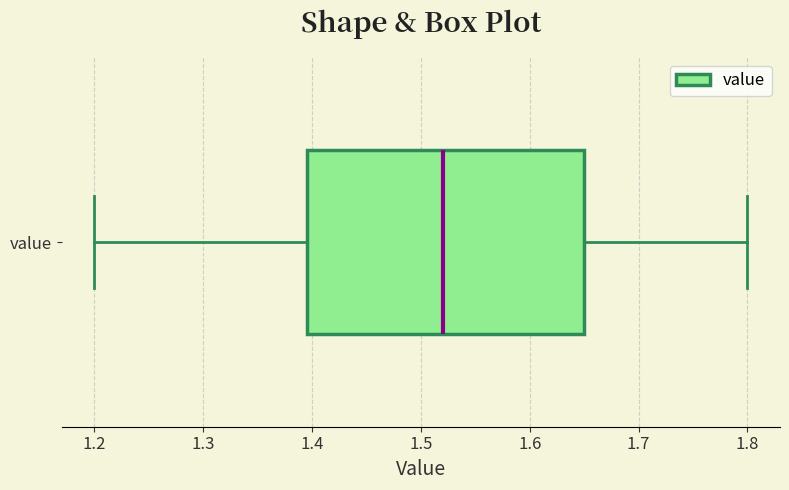

Read this box plot against the x-axis: the position of the median line, the range covered by the box, and the ends of both whiskers. The values are not printed on the chart, so give them approximately, as read against the axis.

median 1.52, box 1.40 to 1.65, whiskers 1.20 to 1.80